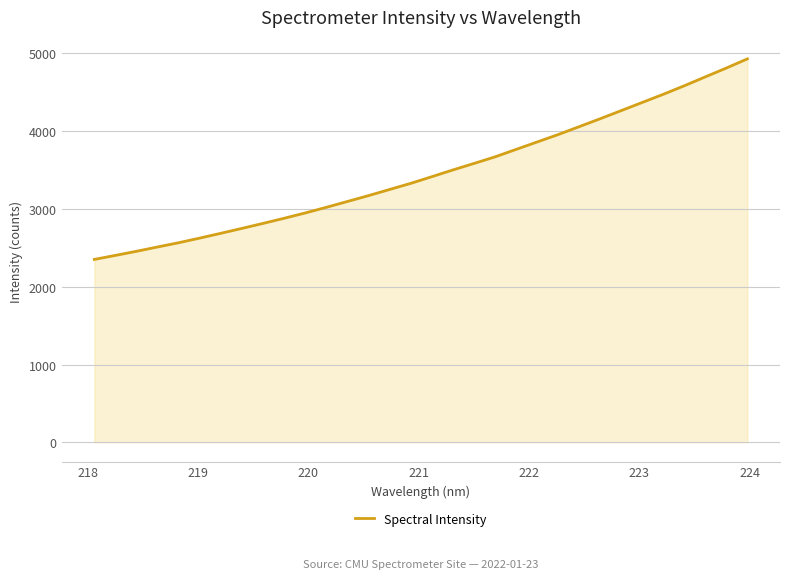

What is the difference between the maximum and minimum values?

2578.0